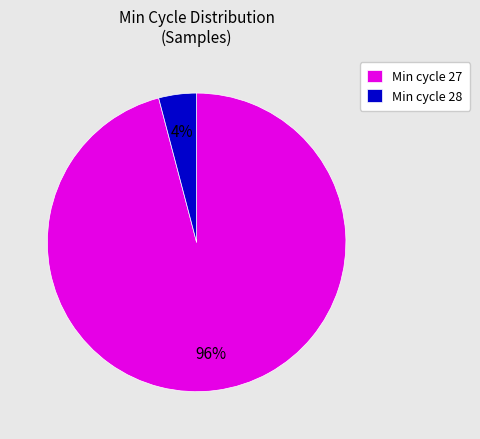

What is the largest slice in the pie chart?

Min cycle 27